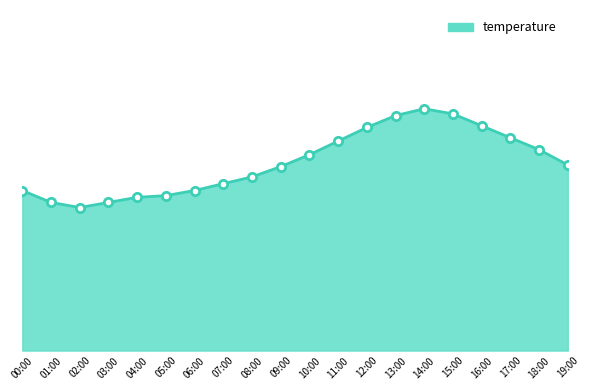

Does the chart have visible grid lines?

No